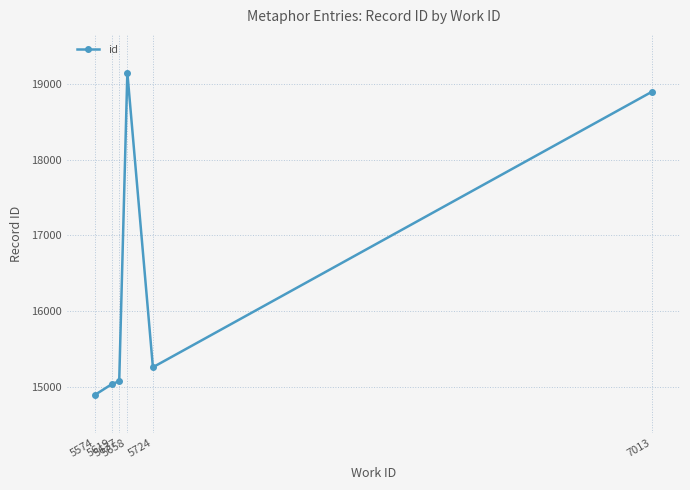

Reading left to right, what are all the values shown in this chart?

5574=14889	5619=15036	5637=15070	5658=19154	5724=15256	7013=18903